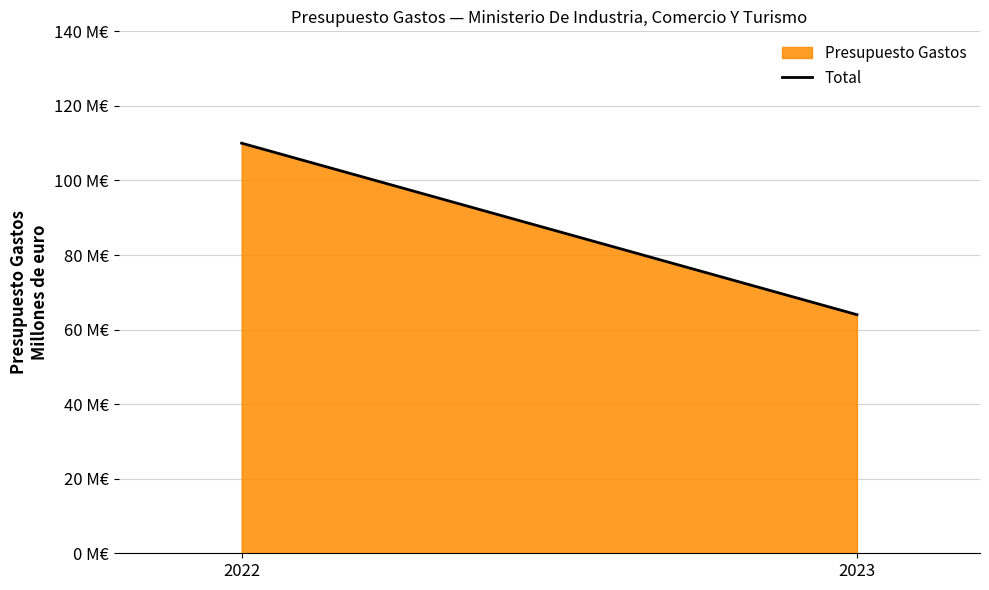

Where is the data nearest to the value 87000000?

2022